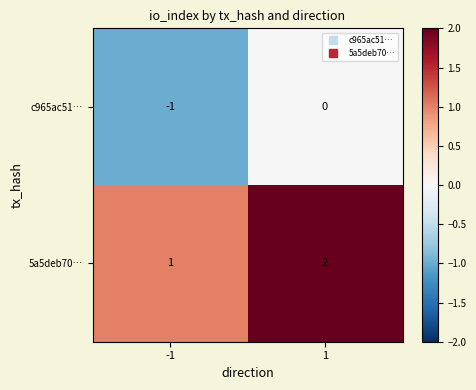

At 1, list the series in order from largest to smallest.

5a5deb70…, c965ac51…